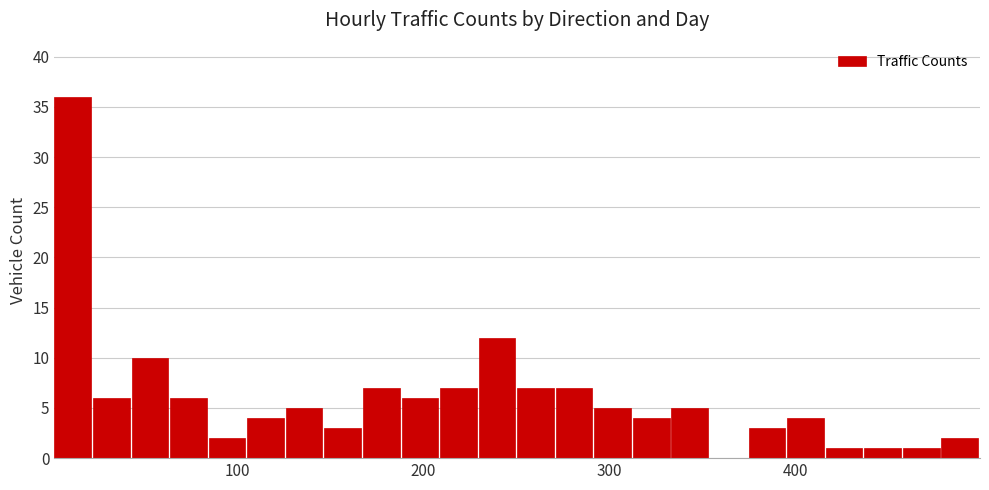

Read against the x-axis, roughly where is the centre of the tallest bar?

10